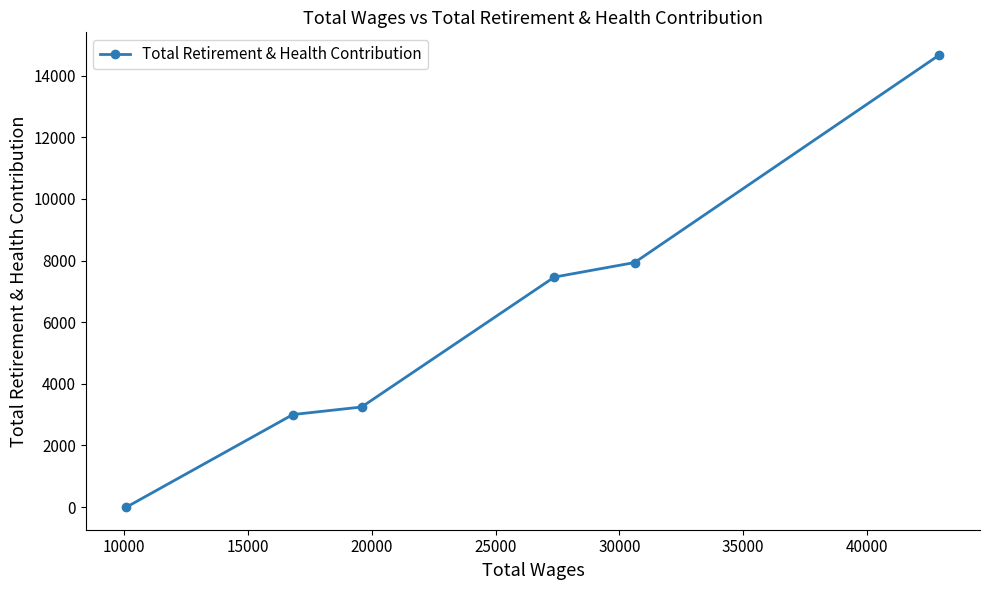

How many series are shown in this chart?

1